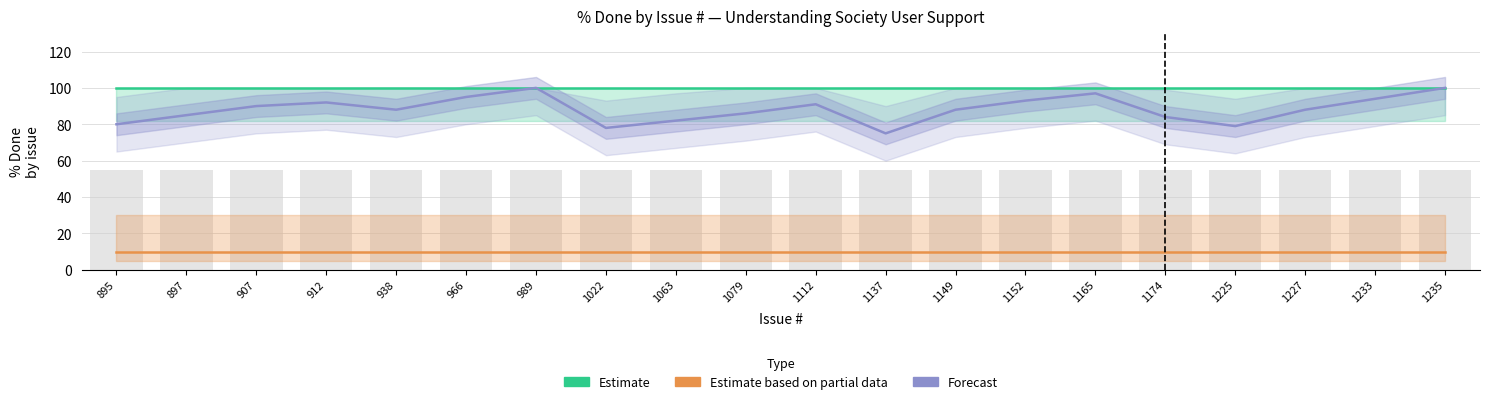

What is the spread (max minus min) of values at 1112?

90